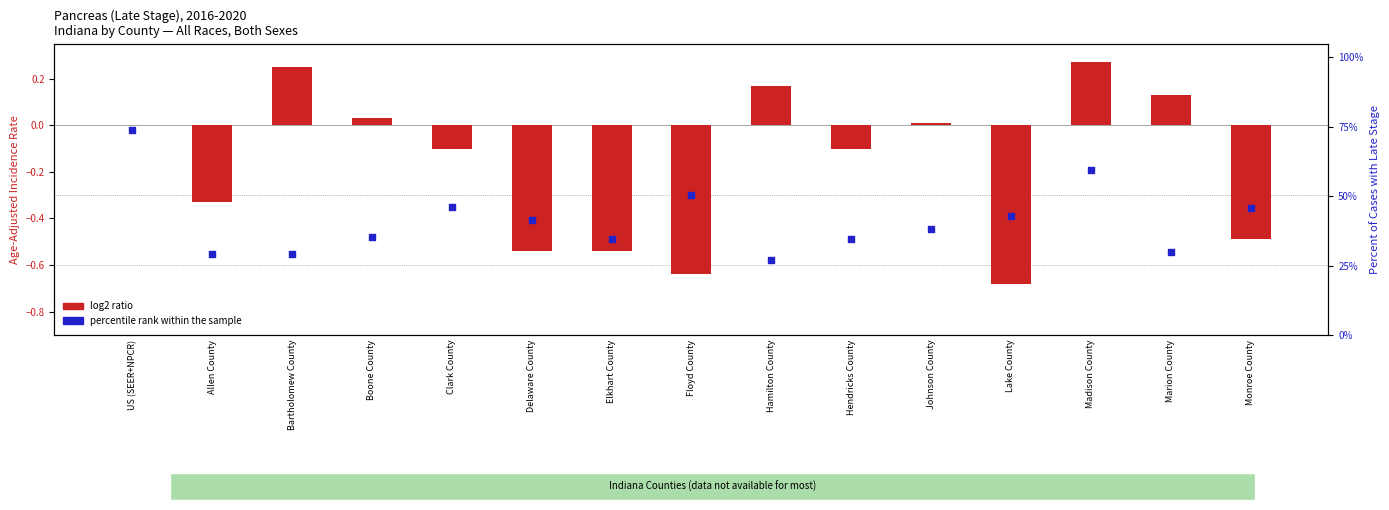

At which category is the sum across all series the highest?

US (SEER+NPCR)